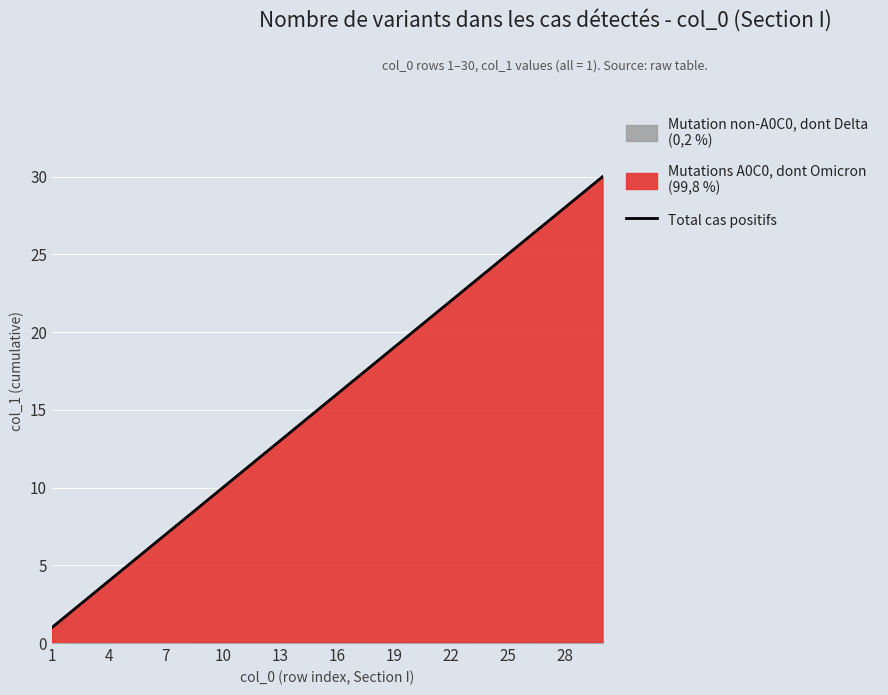

Approximately how many times larger is the value at 13 compared to 16?

0.8